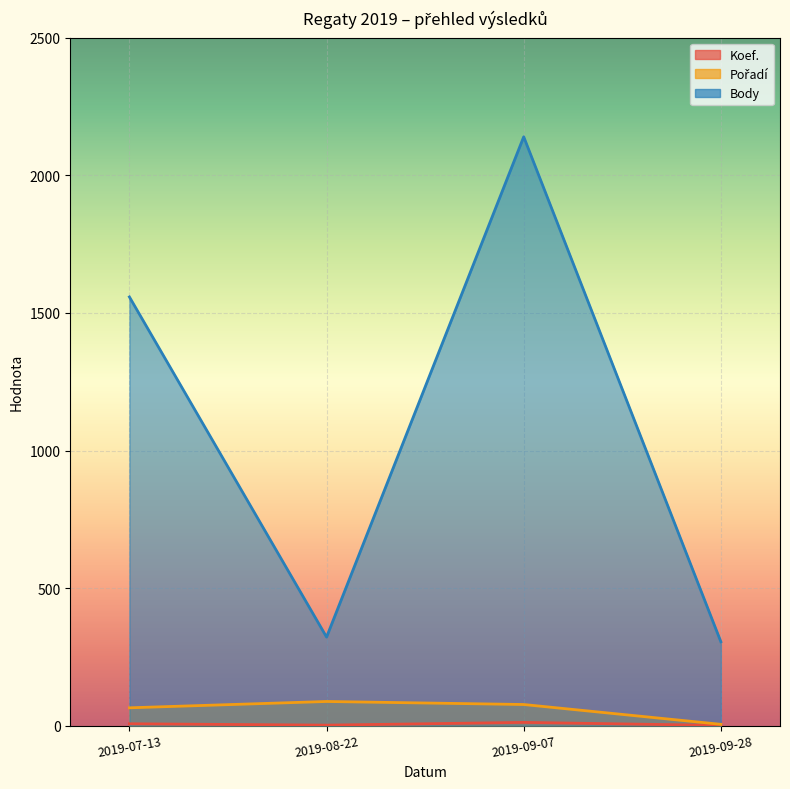

What value does the Body series have at 2019-08-22, to the nearest 10?

320